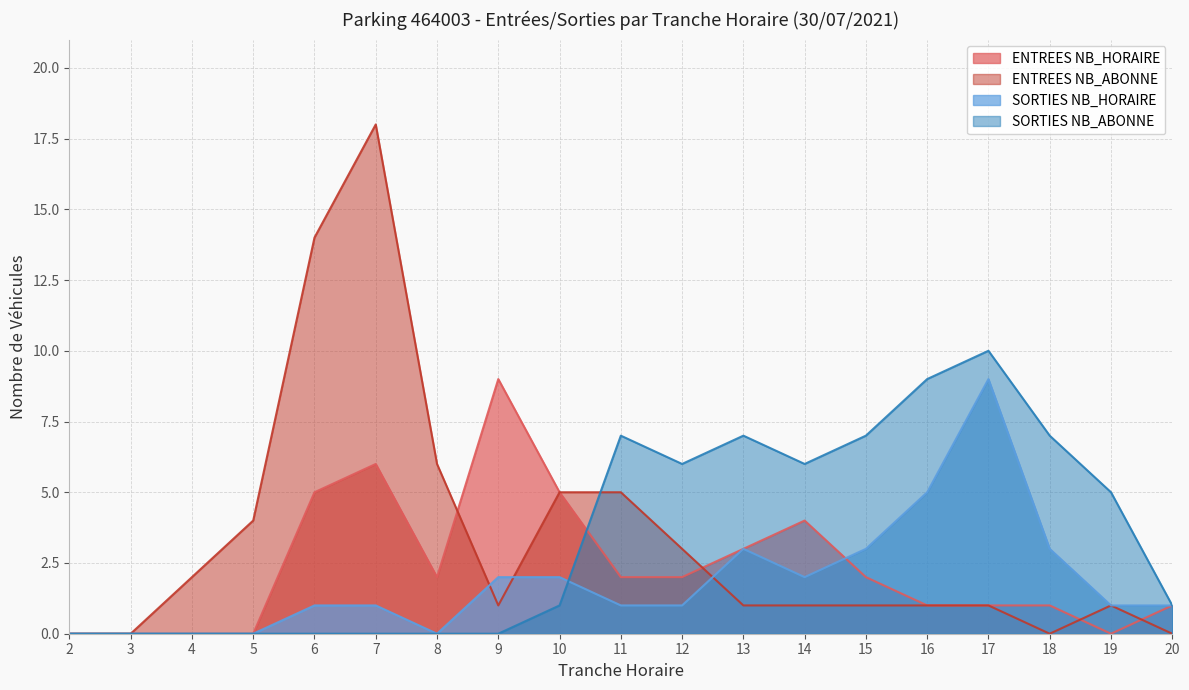

Reading left to right, extract all data points from this chart.

ENTREES NB_HORAIRE: 0	0	0	0	5	6	2	9	5	2	2	3	4	2	1	1	1	0	1
ENTREES NB_ABONNE: 0	0	2	4	14	18	6	1	5	5	3	1	1	1	1	1	0	1	0
SORTIES NB_HORAIRE: 0	0	0	0	1	1	0	2	2	1	1	3	2	3	5	9	3	1	1
SORTIES NB_ABONNE: 0	0	0	0	0	0	0	0	1	7	6	7	6	7	9	10	7	5	1